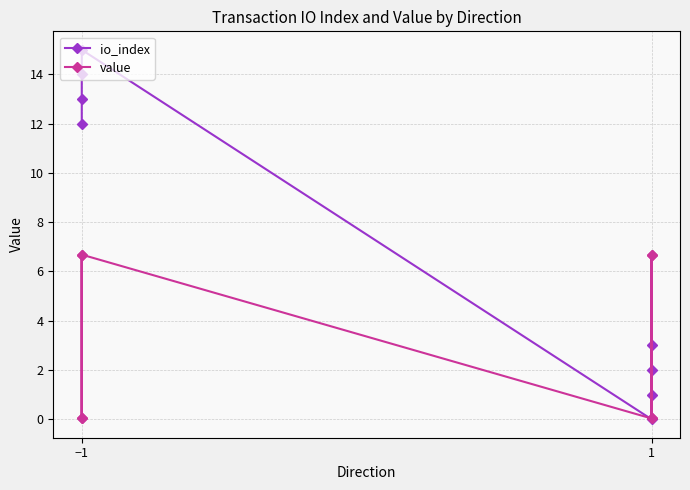

Reading left to right, what are all the values shown in this chart?

io_index: 12.0	13.0	14.0	15.0	0.0	1.0	2.0	3.0
value: 0.0	6.7	0.0	6.7	0.0	6.7	0.0	6.7